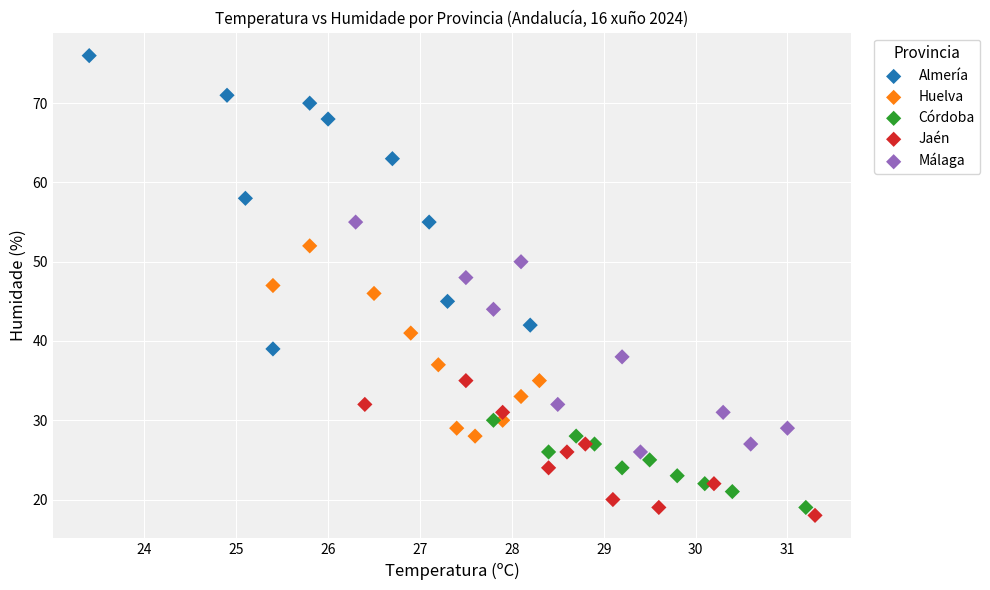

Which series reaches the maximum Y coordinate?

Almería